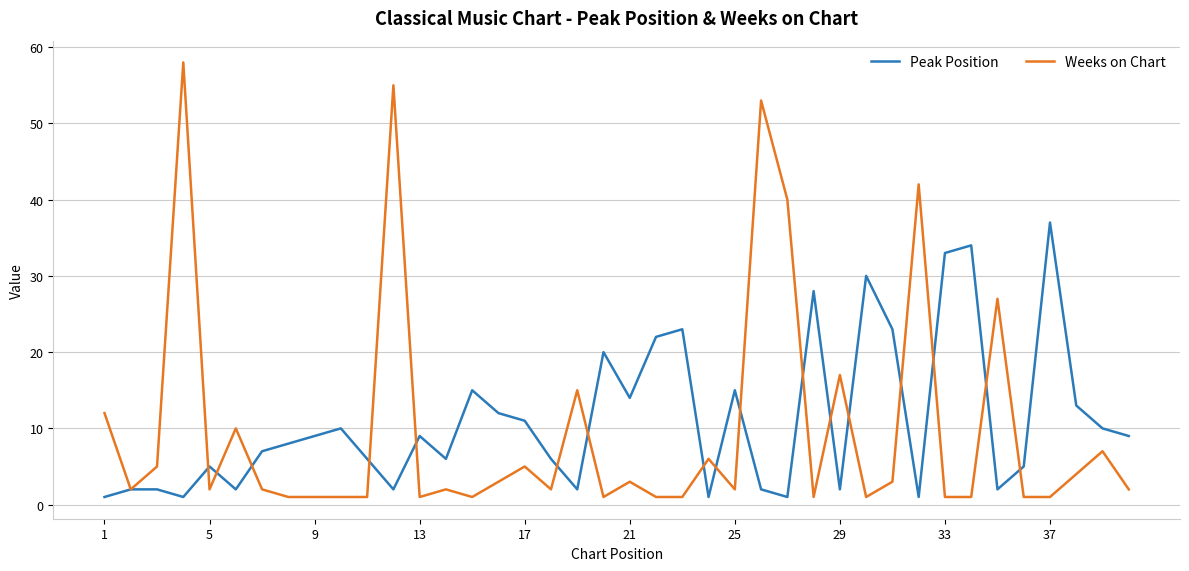

Which series has the largest range (max minus min)?

Weeks on Chart